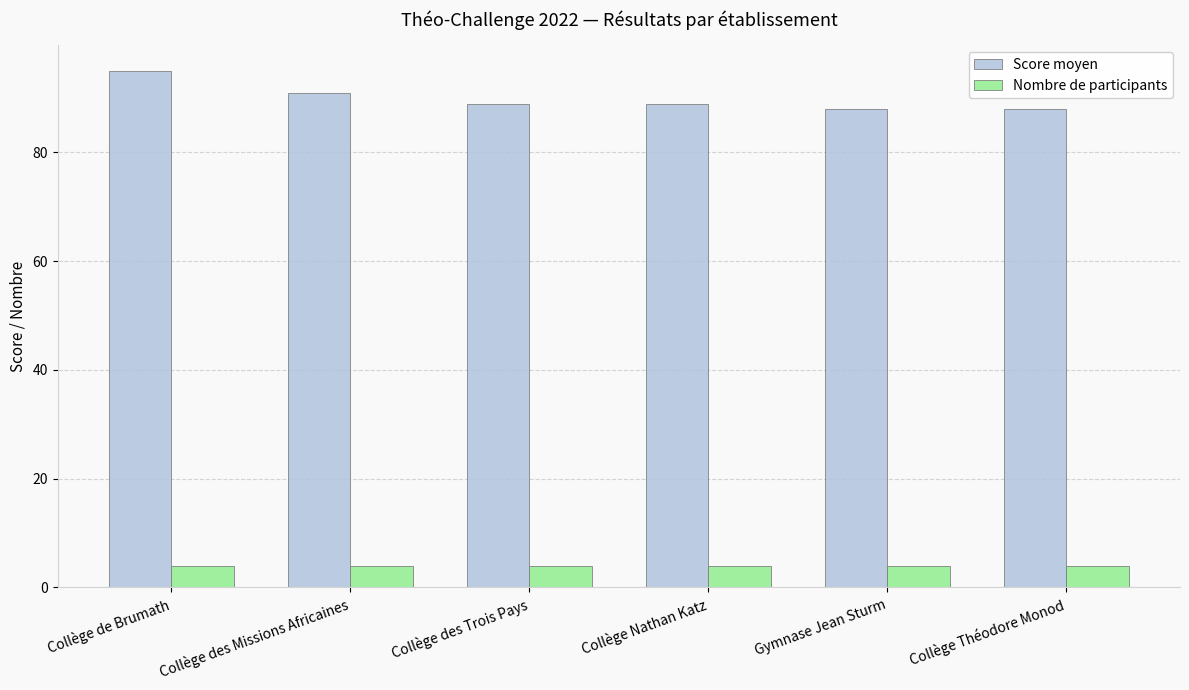

Is it true that Score moyen equals 128 at Collège Nathan Katz?

False